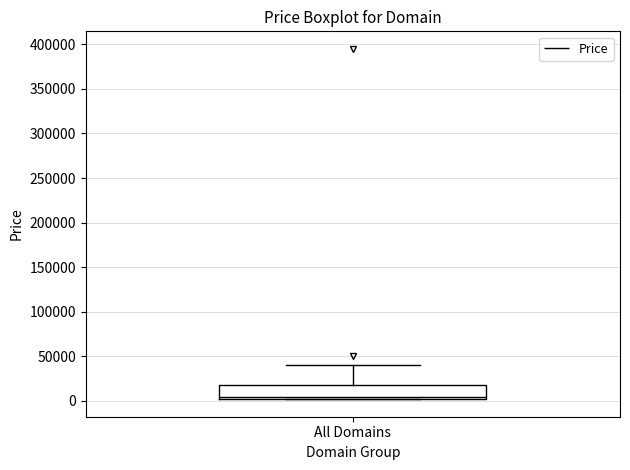

Where is the lower edge of the box for All Domains on the y-axis? The values are not printed on the chart, so give them approximately, as read against the axis.

0